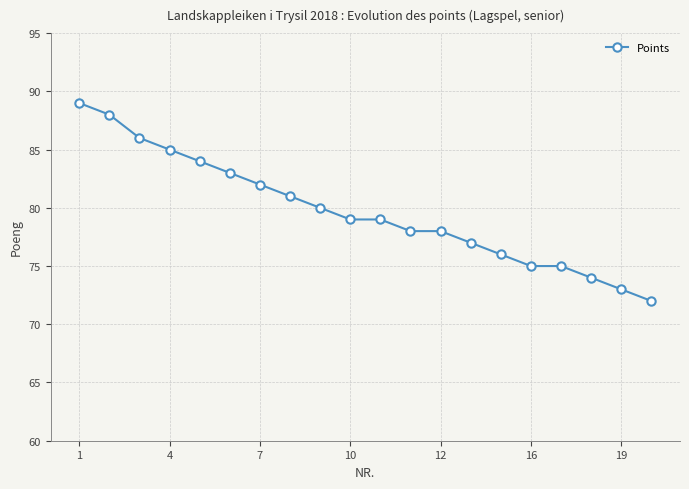

What is the smallest value displayed?

72